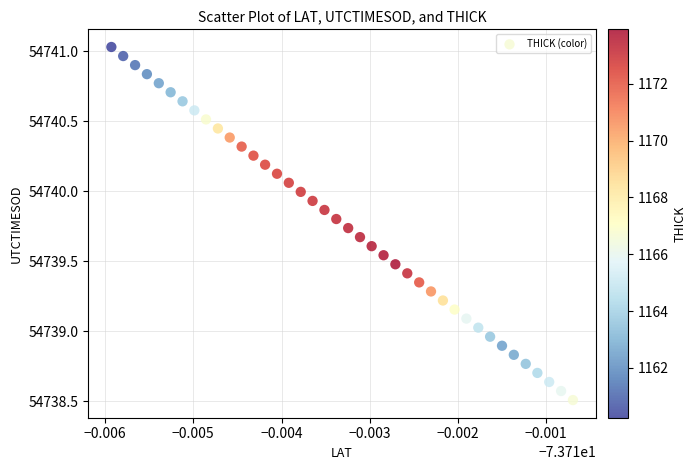

What is the range of Y values (max minus min)?

2.5